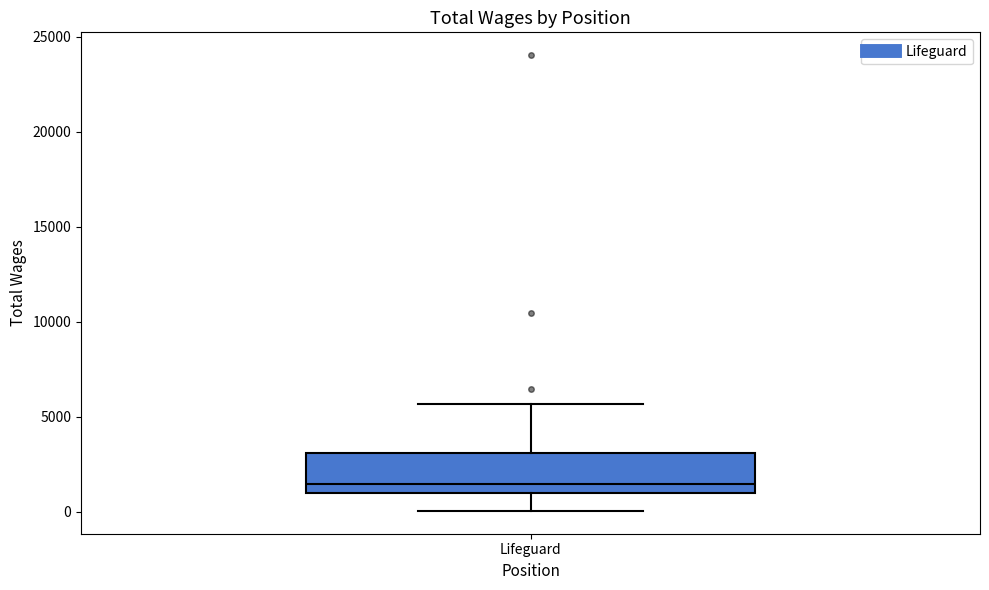

Transcribe this box plot: give where the median line is, the range the box spans, and where the two whiskers end, as read against the y-axis. The values are not printed on the chart, so give them approximately, as read against the axis.

median 1500, box 1000 to 3000, whiskers 0 to 5500